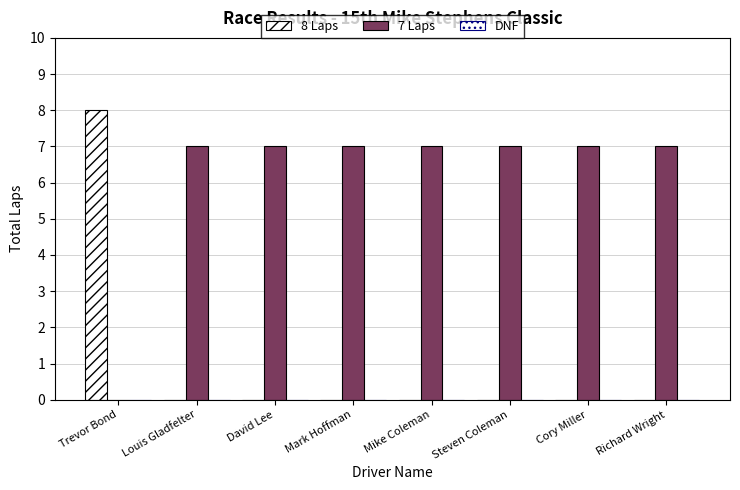

Reading left to right, transcribe all the data shown in this chart.

8 Laps: Trevor Bond=8	Louis Gladfelter=0	David Lee=0	Mark Hoffman=0	Mike Coleman=0	Steven Coleman=0	Cory Miller=0	Richard Wright=0
7 Laps: Trevor Bond=0	Louis Gladfelter=7	David Lee=7	Mark Hoffman=7	Mike Coleman=7	Steven Coleman=7	Cory Miller=7	Richard Wright=7
DNF: Trevor Bond=0	Louis Gladfelter=0	David Lee=0	Mark Hoffman=0	Mike Coleman=0	Steven Coleman=0	Cory Miller=0	Richard Wright=0